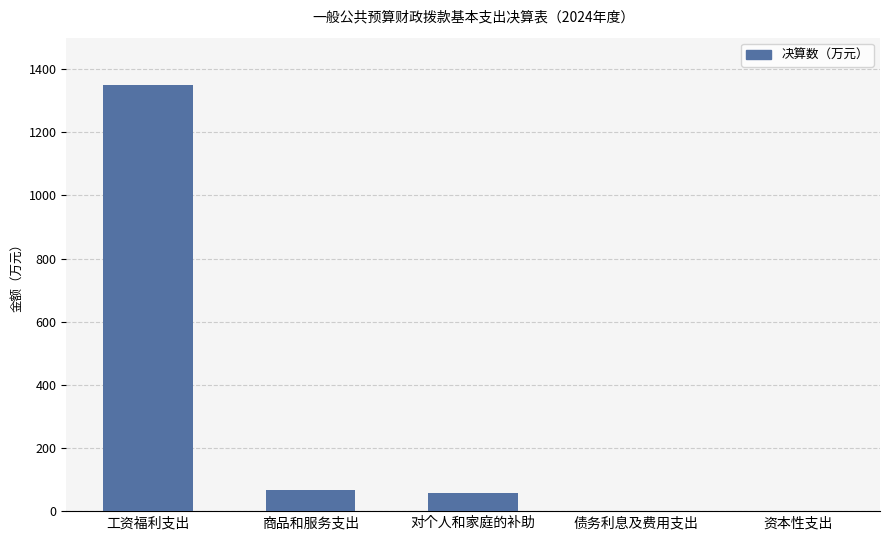

The chart shows a value of 1895.8 at 工资福利支出. True or false?

False